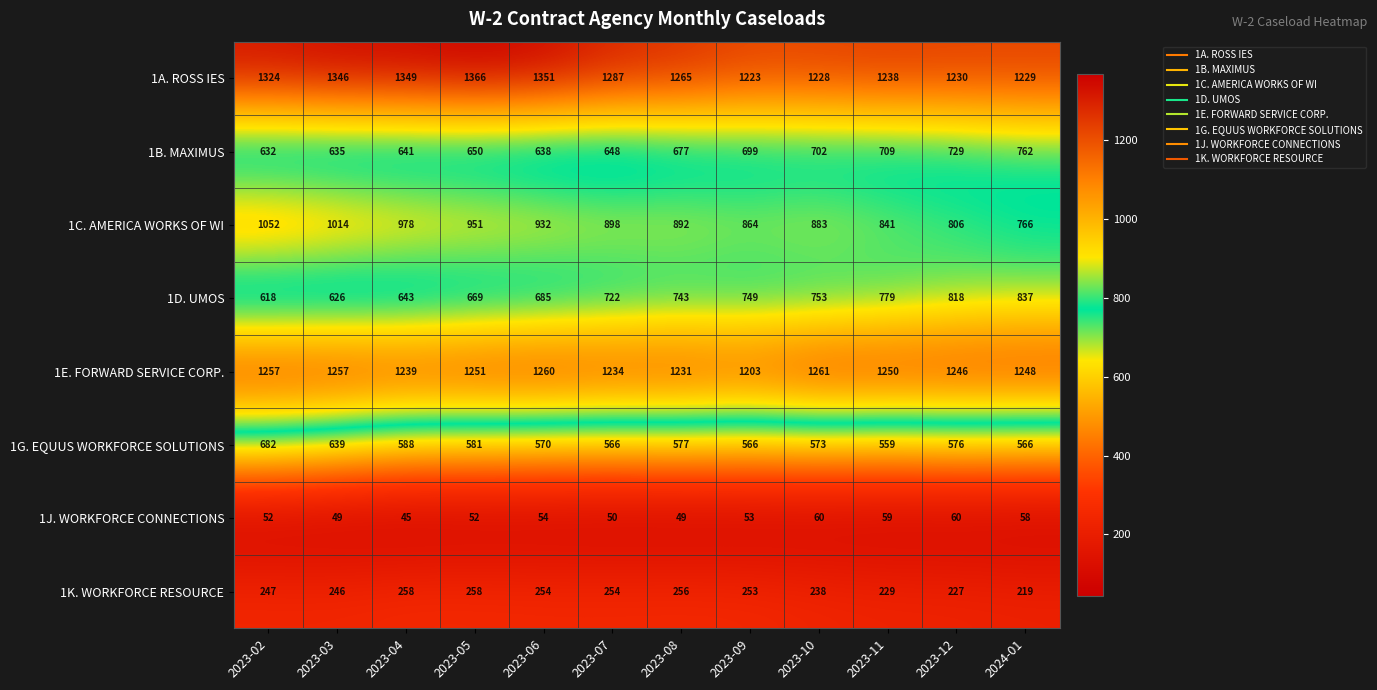

What is the difference between the highest and lowest values at 2023-06?

1297